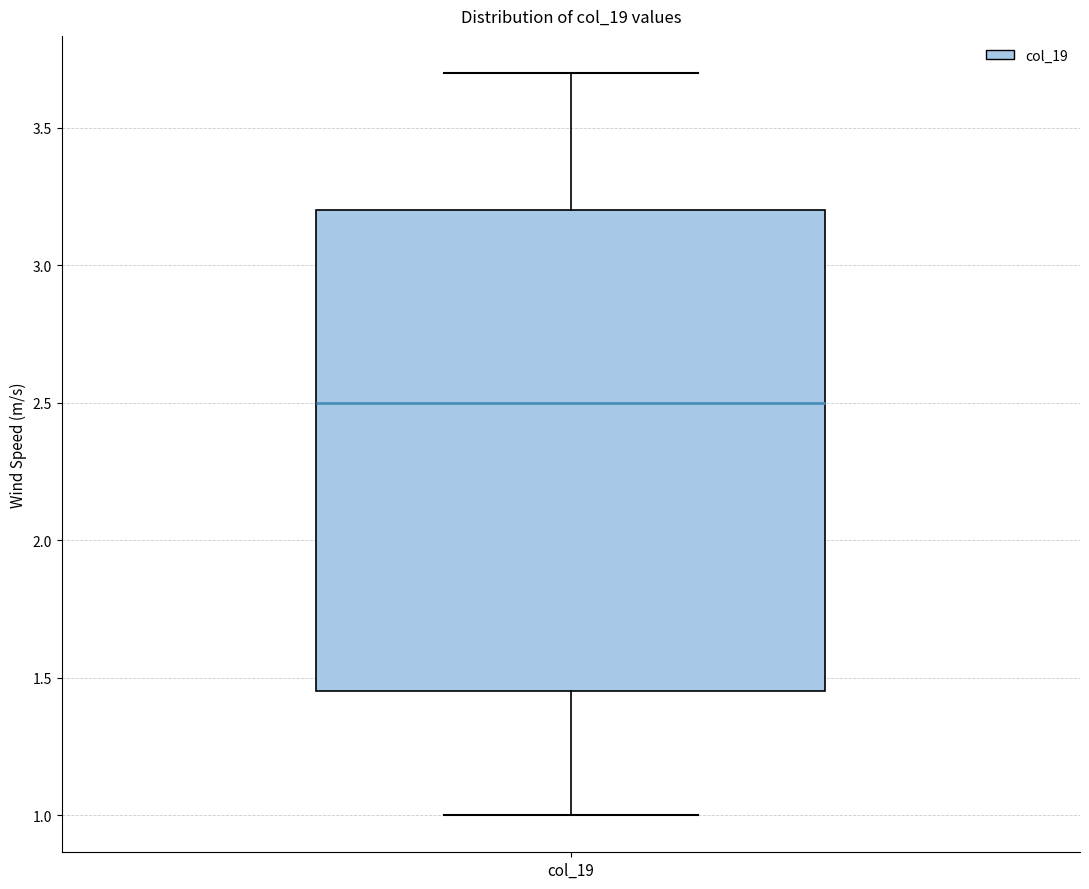

Where is the lower edge of the box for col_19 on the y-axis? The values are not printed on the chart, so give them approximately, as read against the axis.

1.45